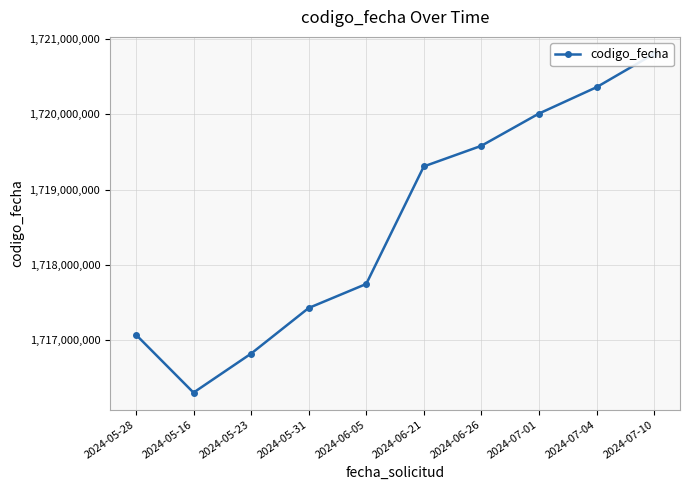

What is the difference between the values at 2024-07-04 and 2024-06-21?

1049972